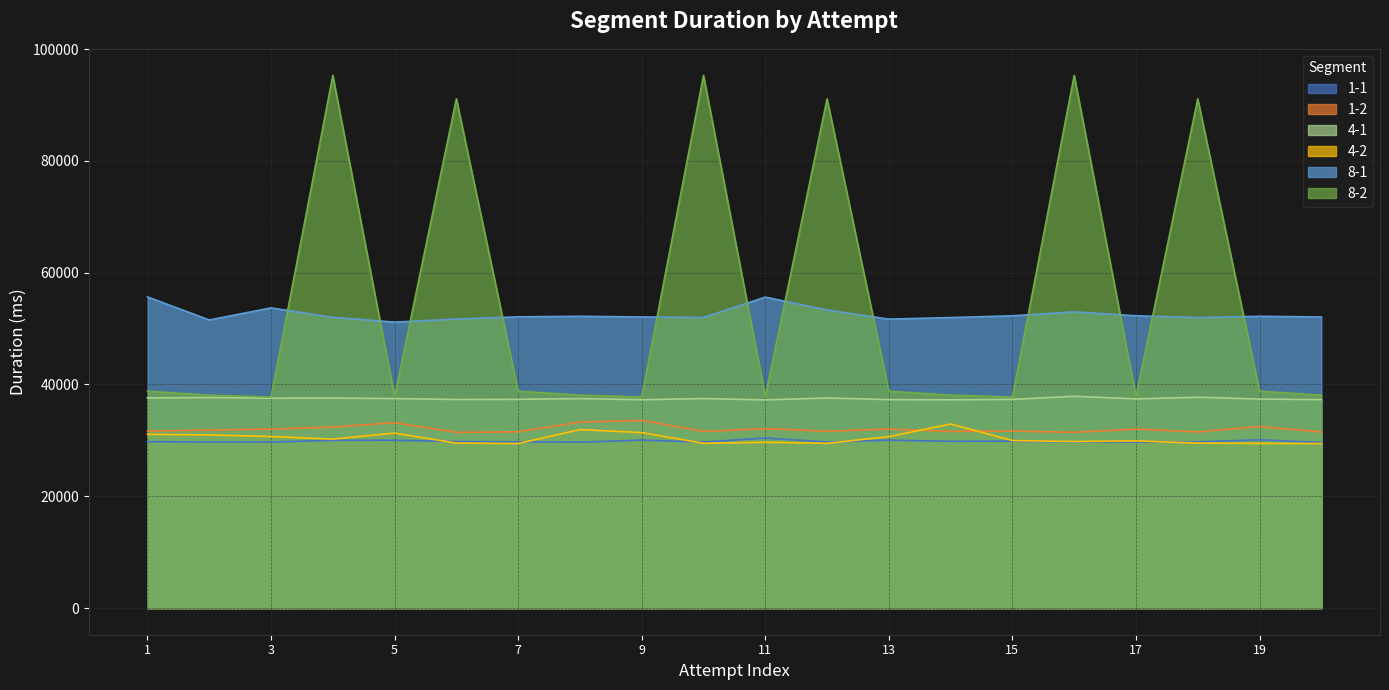

In 8-2, how many points are lower than both neighbors (excluding endpoints)?

6